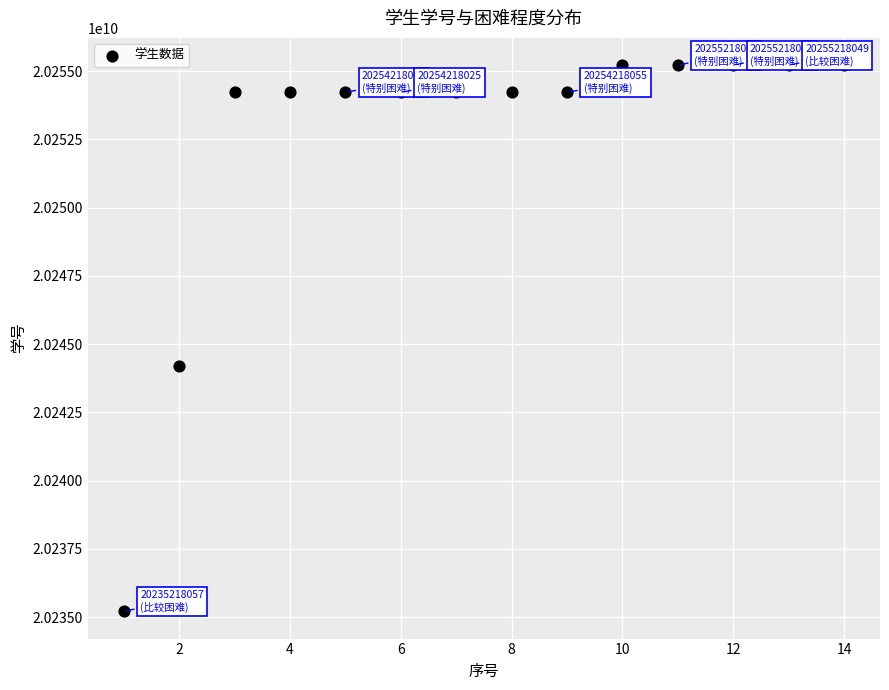

What is the range of X values (max minus min)?

13